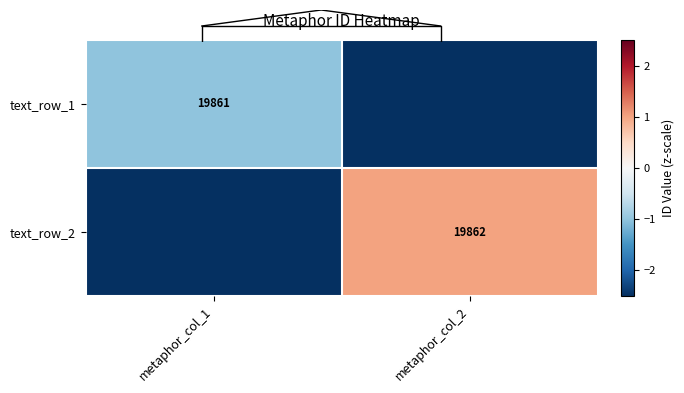

At which category is the sum across all series the highest?

metaphor_col_2